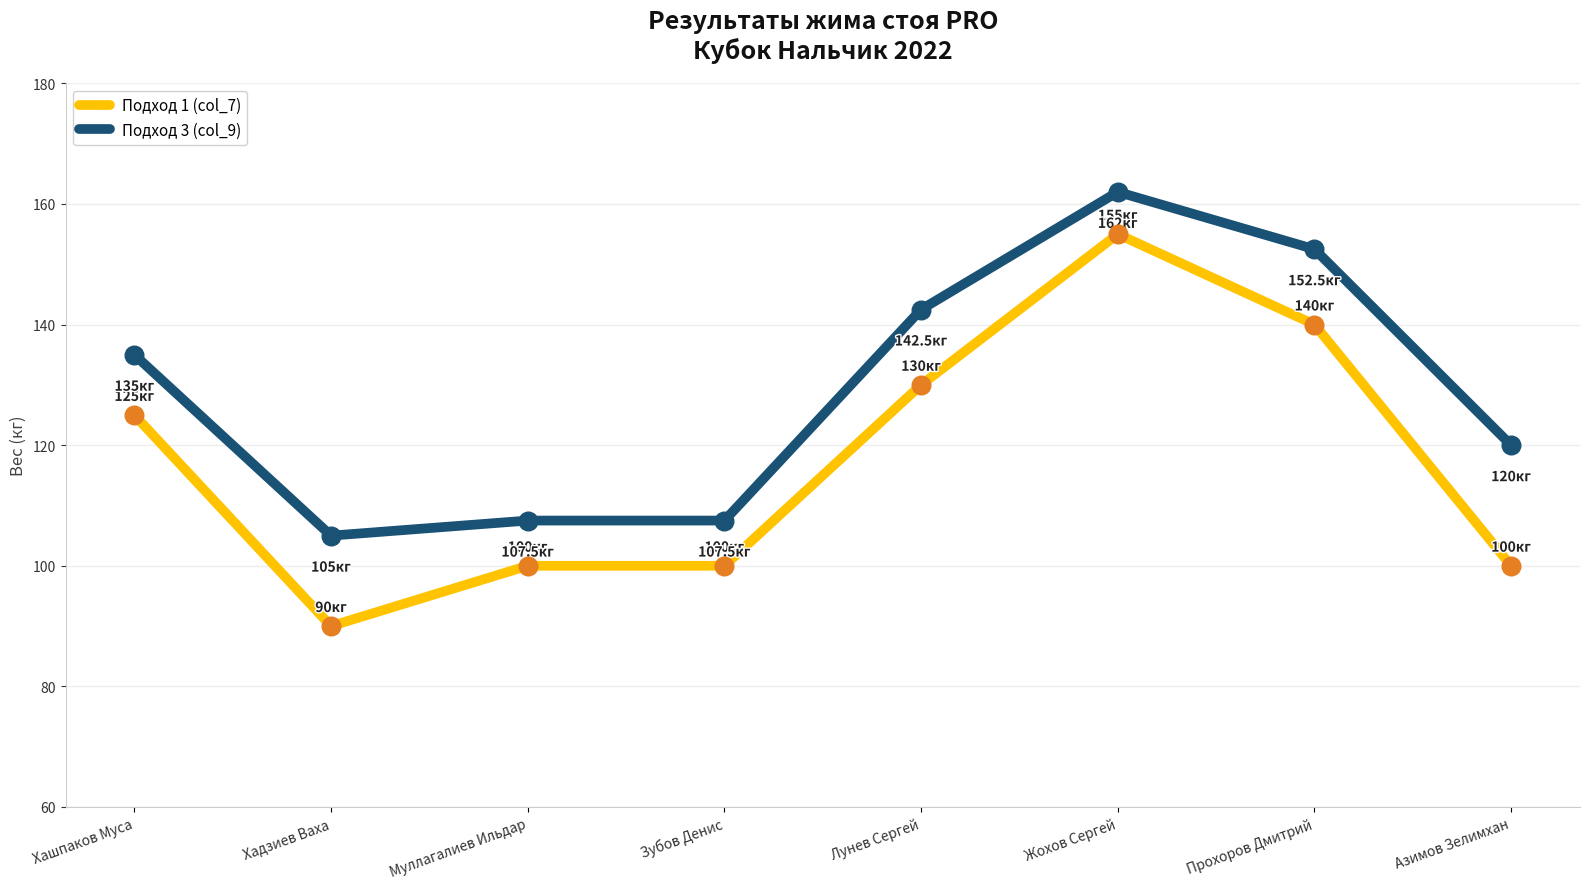

At how many categories does at least one series exceed 92?

8